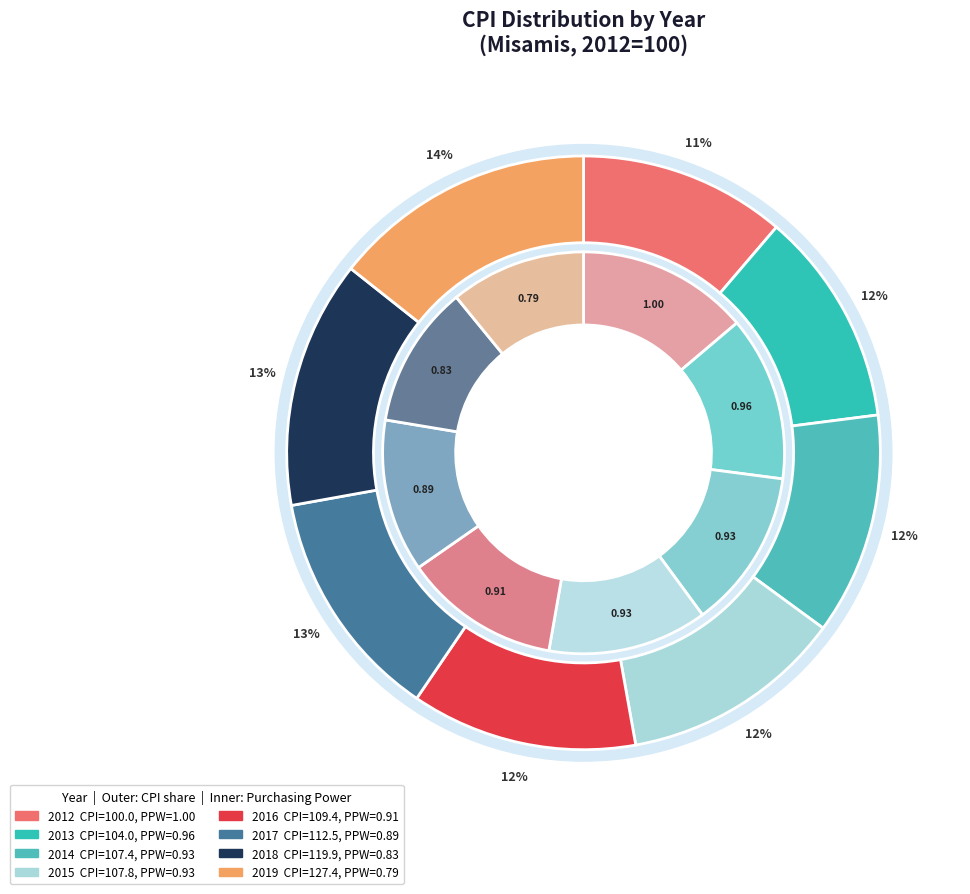

The 2019 slice represents 27% of the pie. True or false?

False